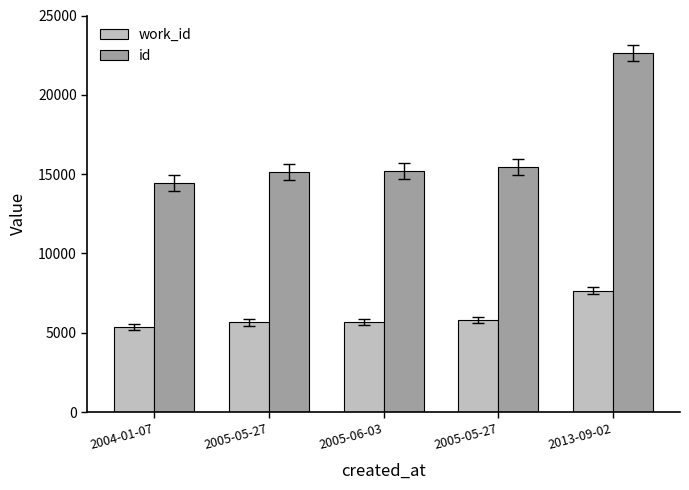

What value does the work_id series have at 2005-06-03, to the nearest 10?

5690